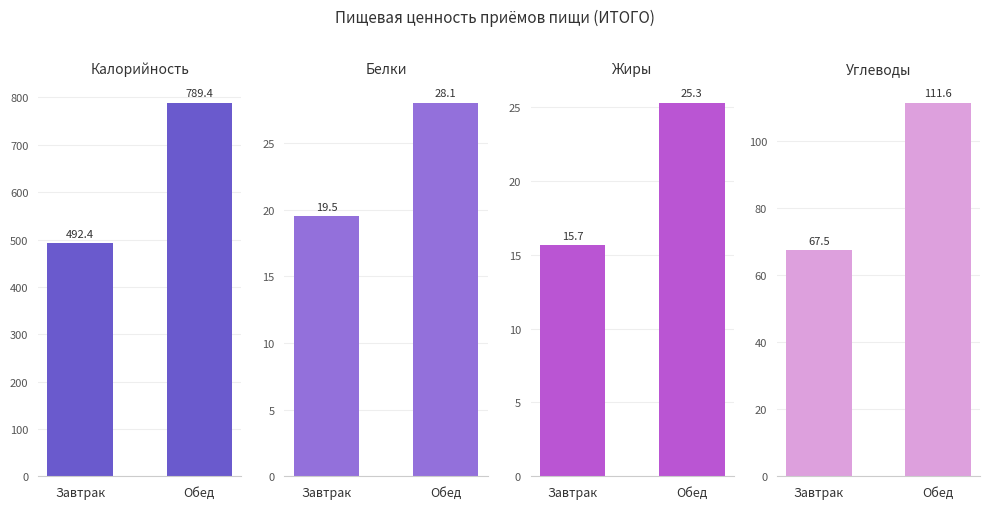

Reading right to left, transcribe all the data shown in this chart.

Калорийность: Обед=789.4	Завтрак=492.4
Белки: Обед=28.1	Завтрак=19.5
Жиры: Обед=25.3	Завтрак=15.7
Углеводы: Обед=111.6	Завтрак=67.5